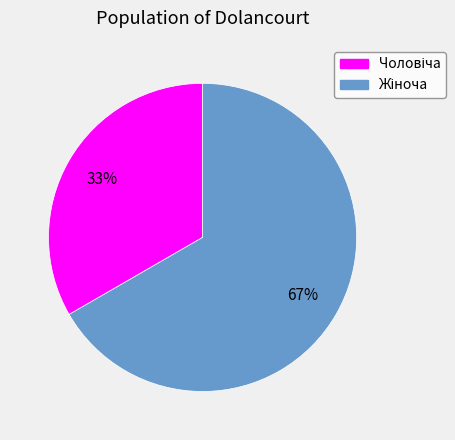

To the nearest percent, what is the average slice percentage?

50%